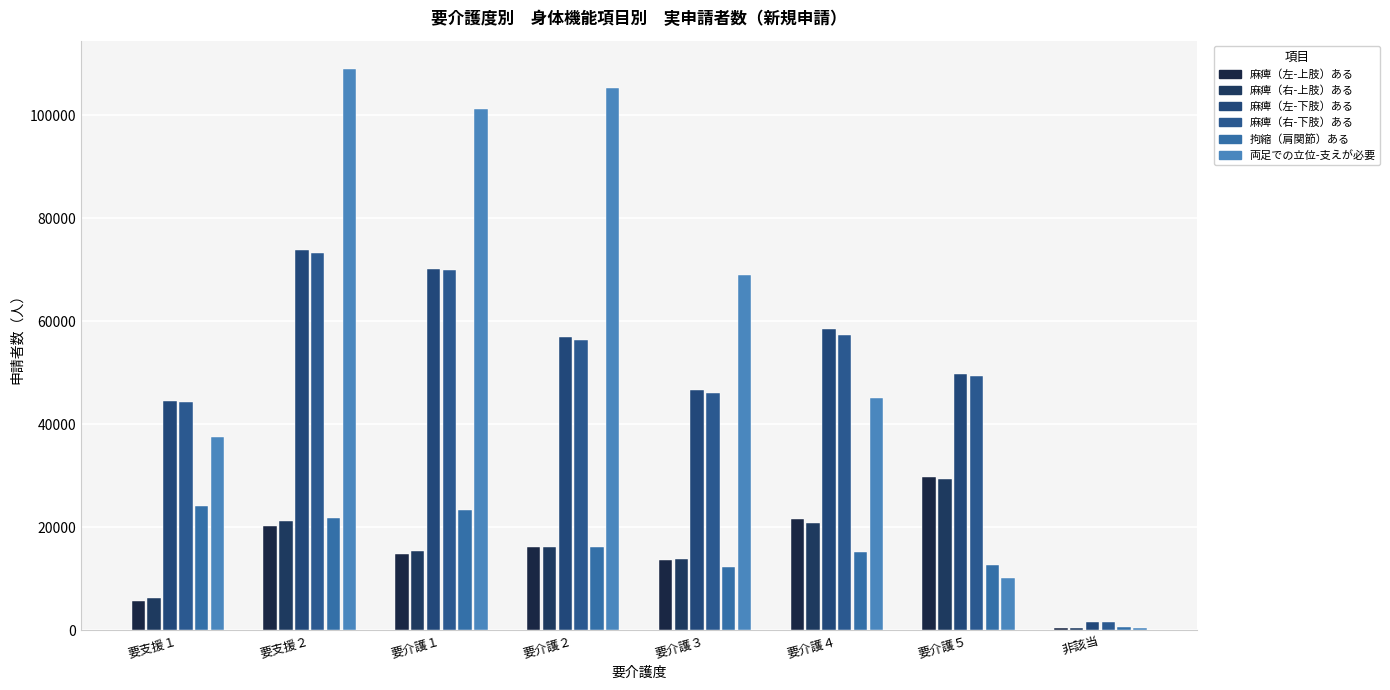

Which series has the widest spread of values?

両足での立位-支えが必要